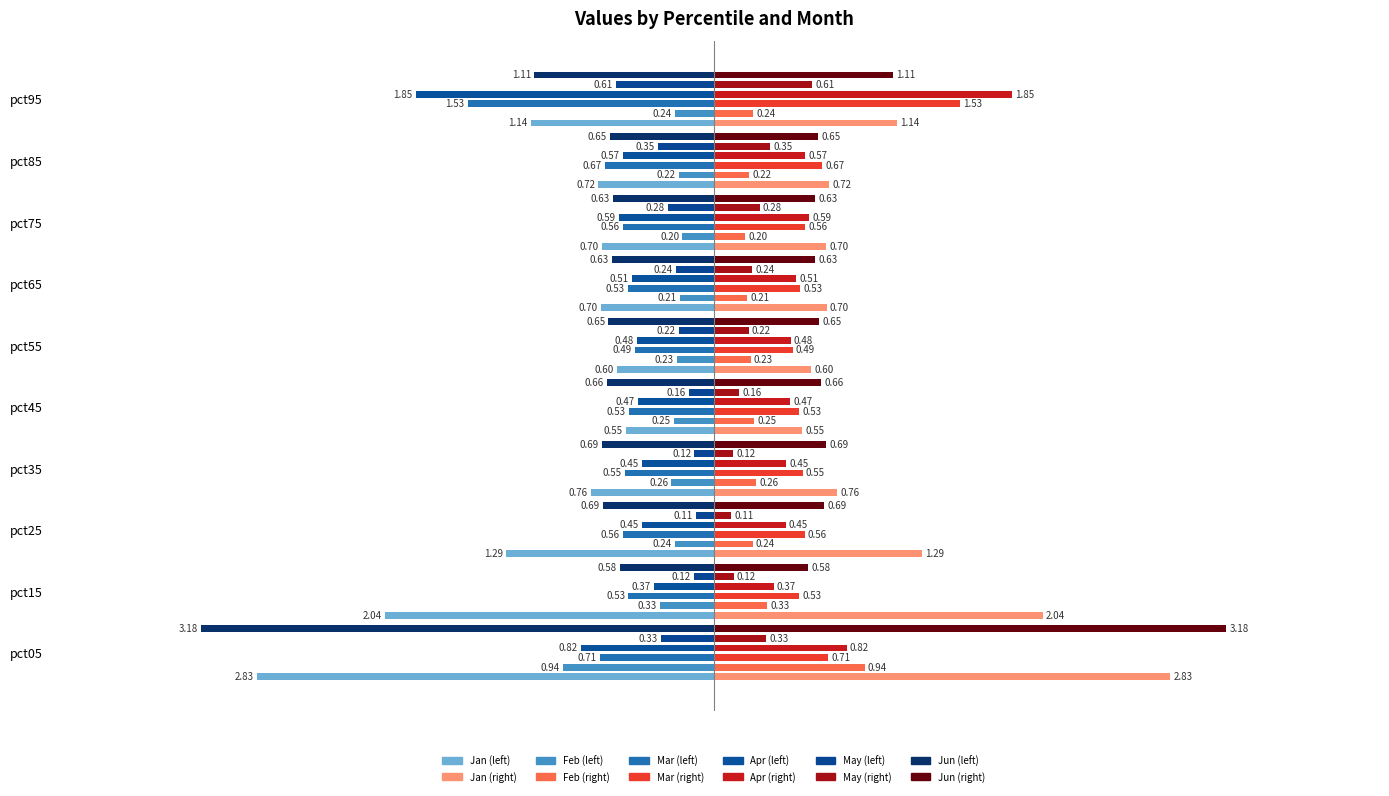

How many categories are shown in the chart?

10